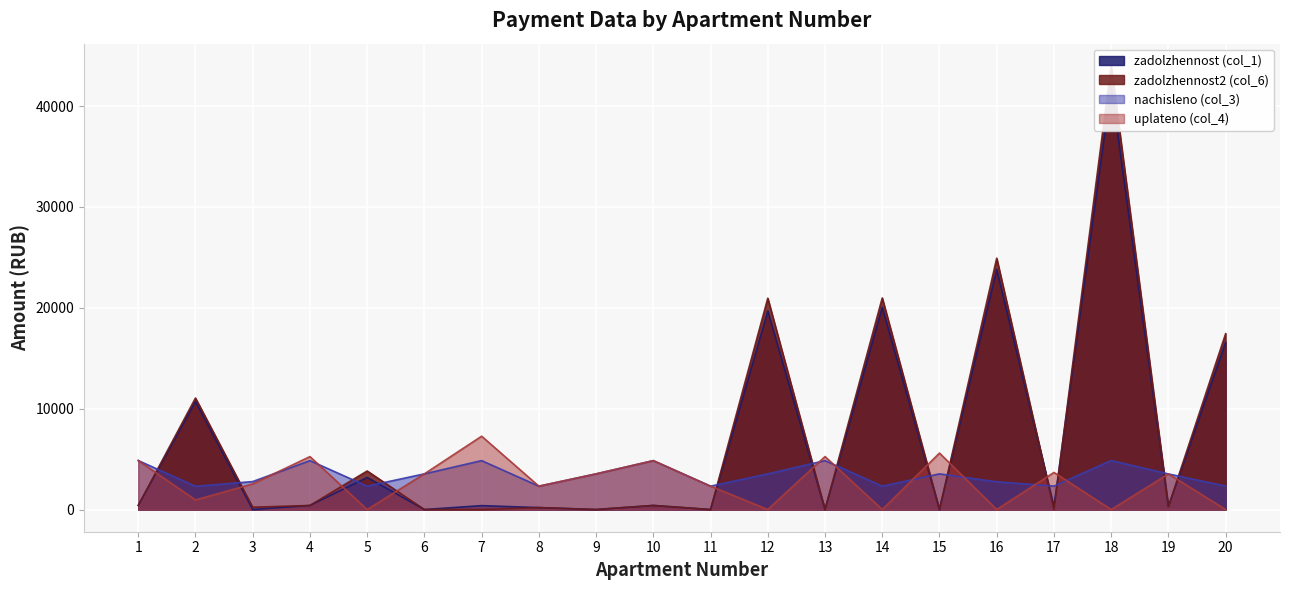

At which category does uplateno (col_4) reach its first local peak?

4